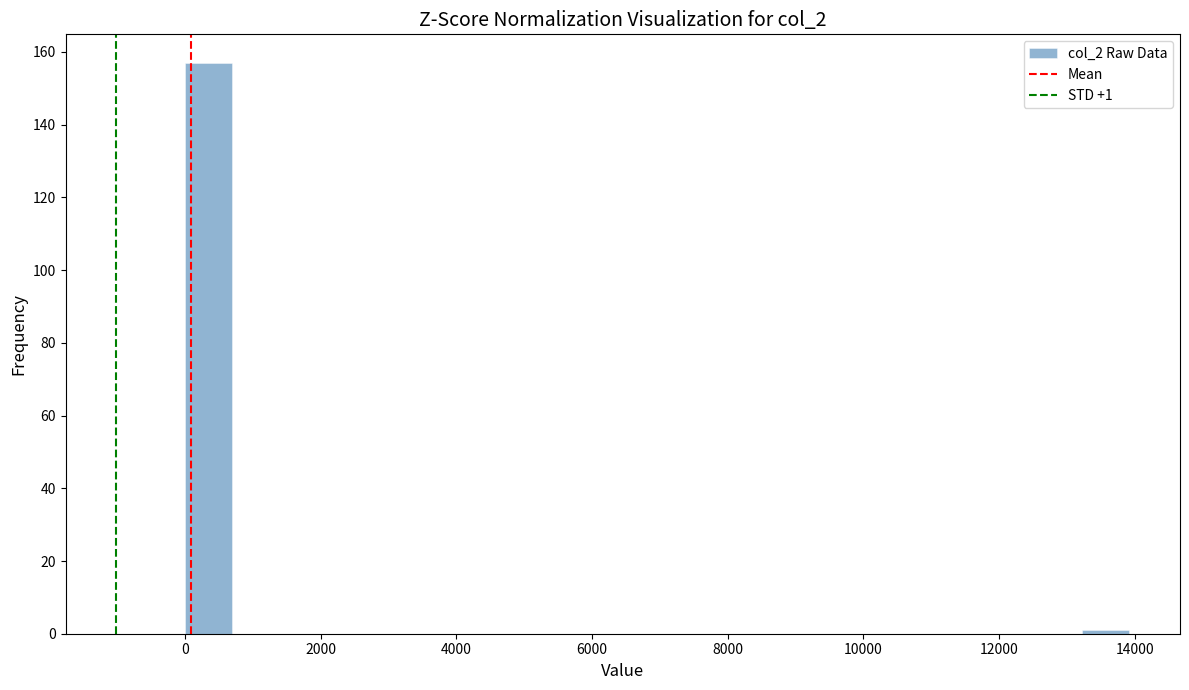

Read against the x-axis, roughly where is the centre of the tallest bar?

400